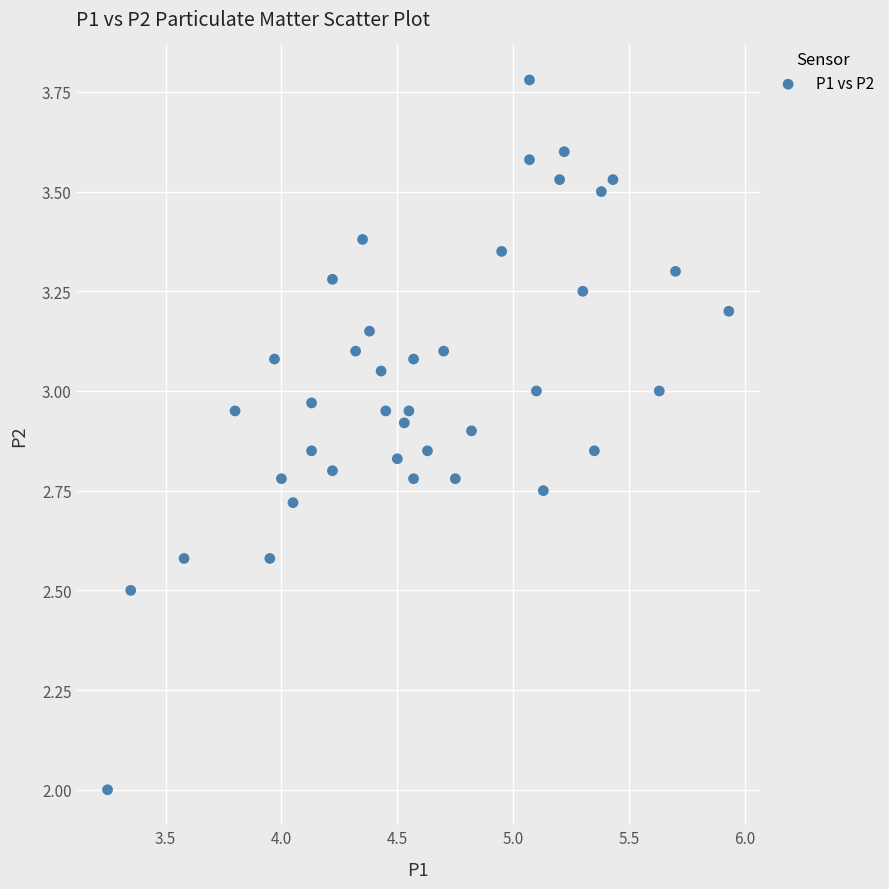

What is the range of Y values (max minus min)?

1.8